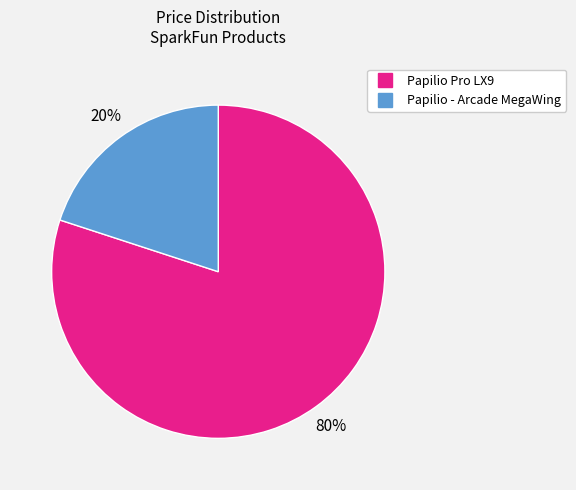

To the nearest percent, what is the difference between the largest and smallest slice percentages?

60%